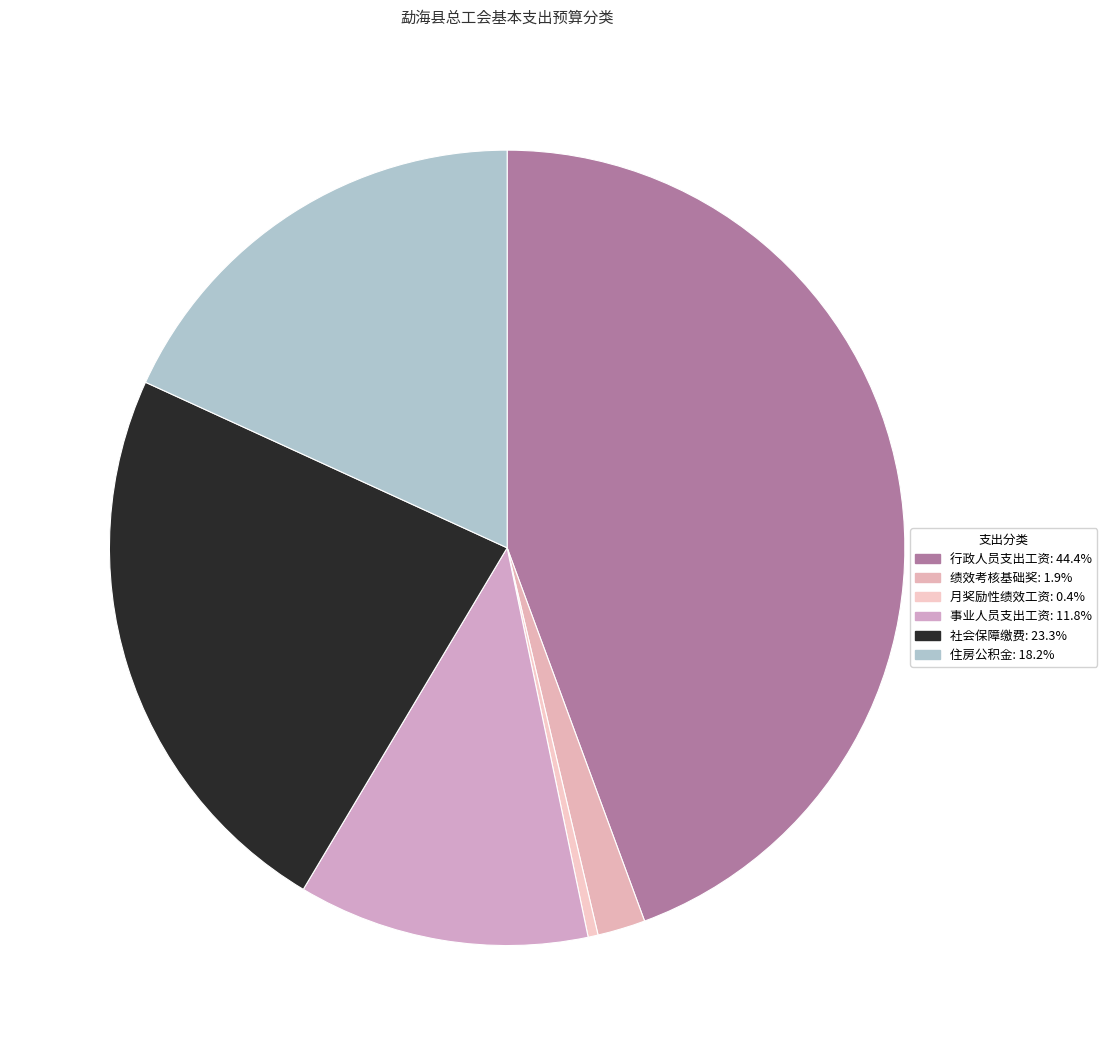

The 绩效考核基础奖 slice represents 10% of the pie. True or false?

False